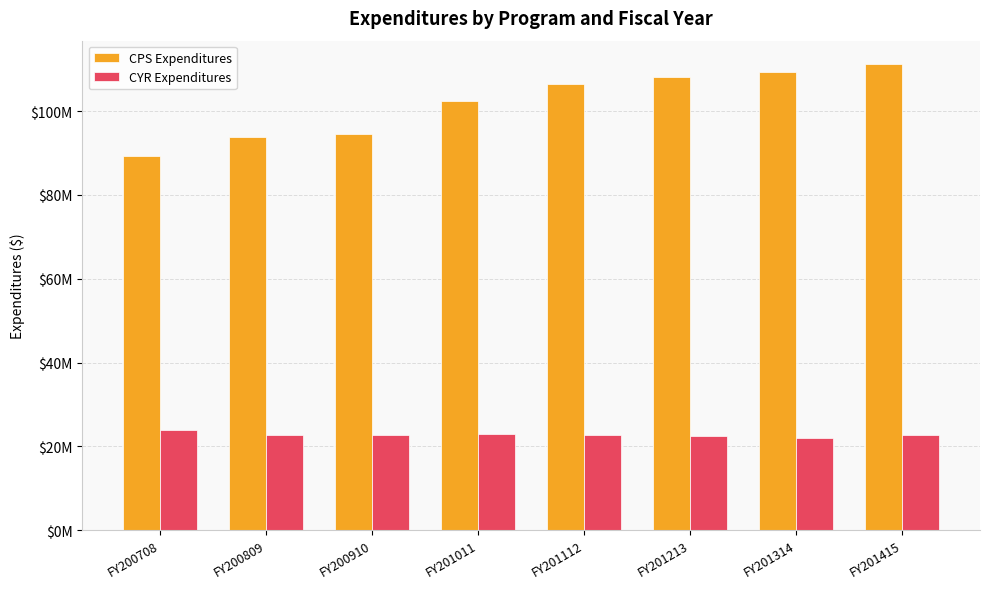

Rank the categories by CYR Expenditures value from lowest to highest.

FY201314, FY201213, FY200910, FY201415, FY200809, FY201112, FY201011, FY200708